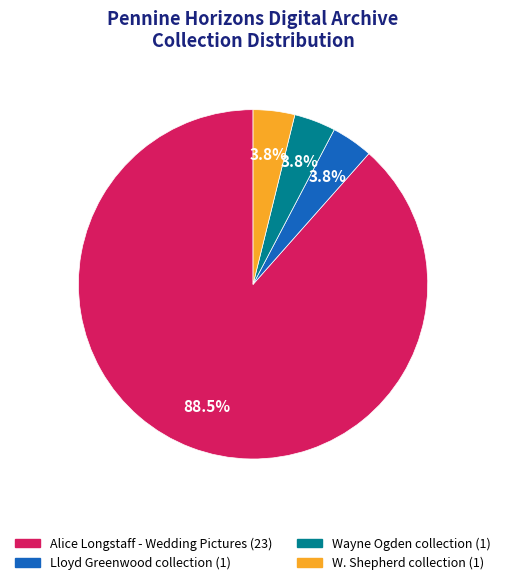

What is the largest slice in the pie chart?

Alice Longstaff - Wedding Pictures